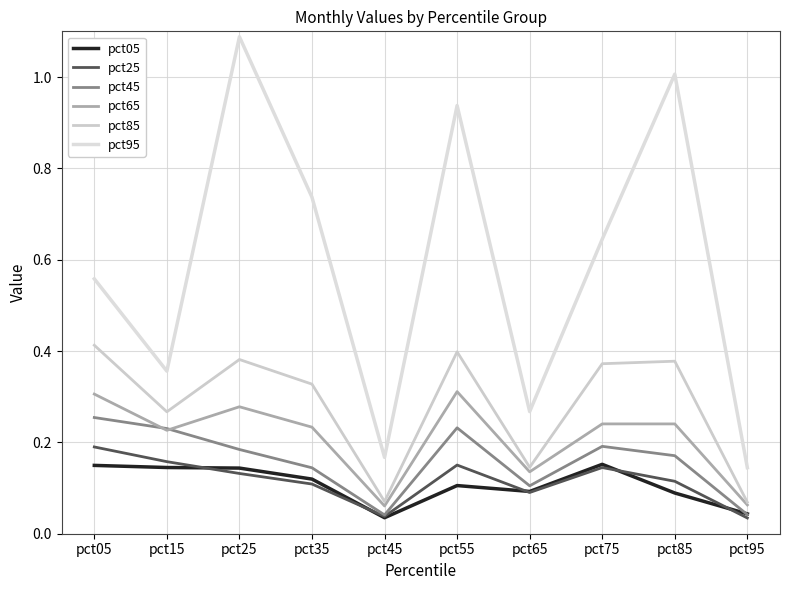

At which category is the sum across all series the highest?

pct25